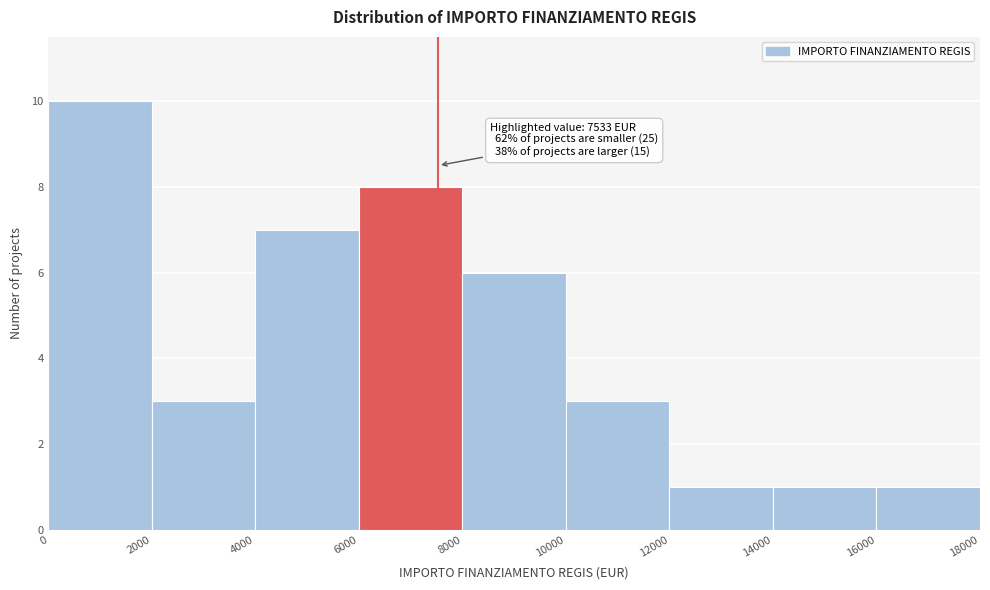

Over which range of the x-axis is the bar tallest?

0 to 2000